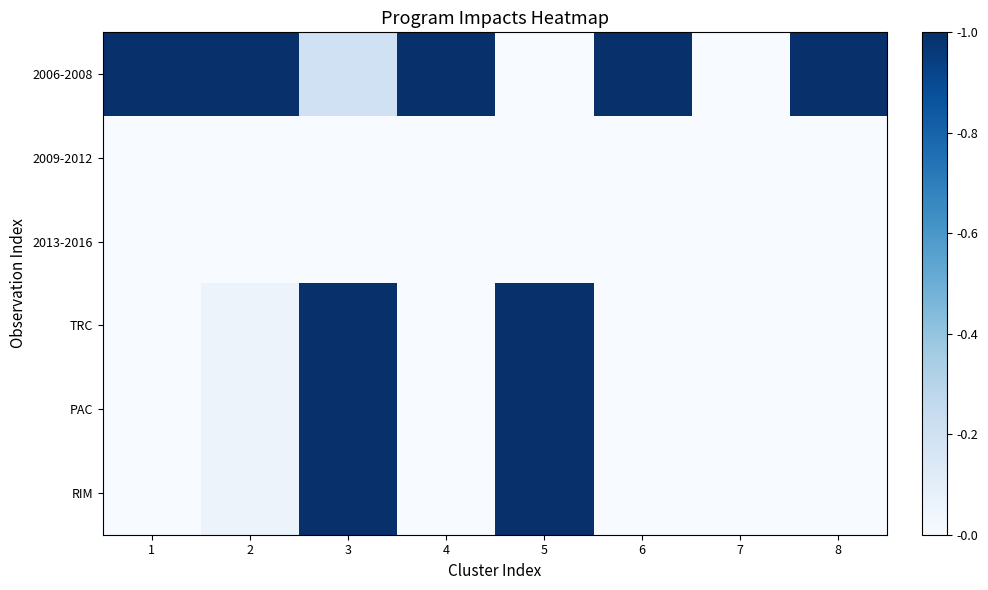

Rank the series at 7 from lowest to highest value.

2006-2008, 2009-2012, 2013-2016, TRC, PAC, RIM